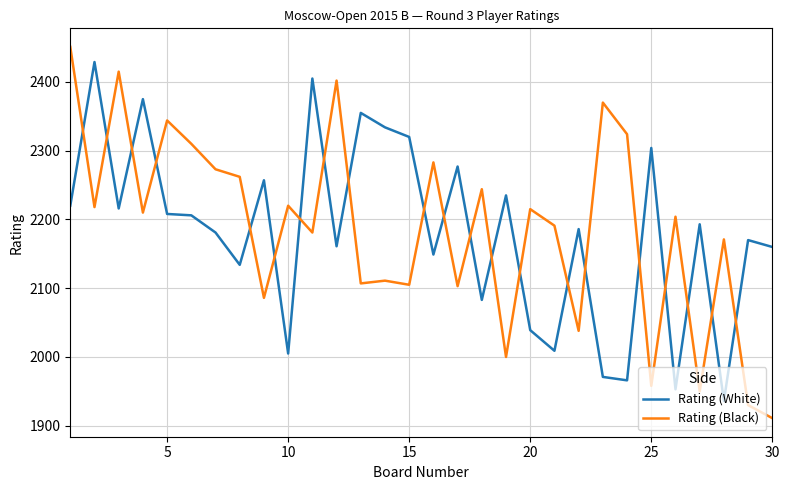

True or false: Rating (Black) has more than 2 interior local peaks.

True